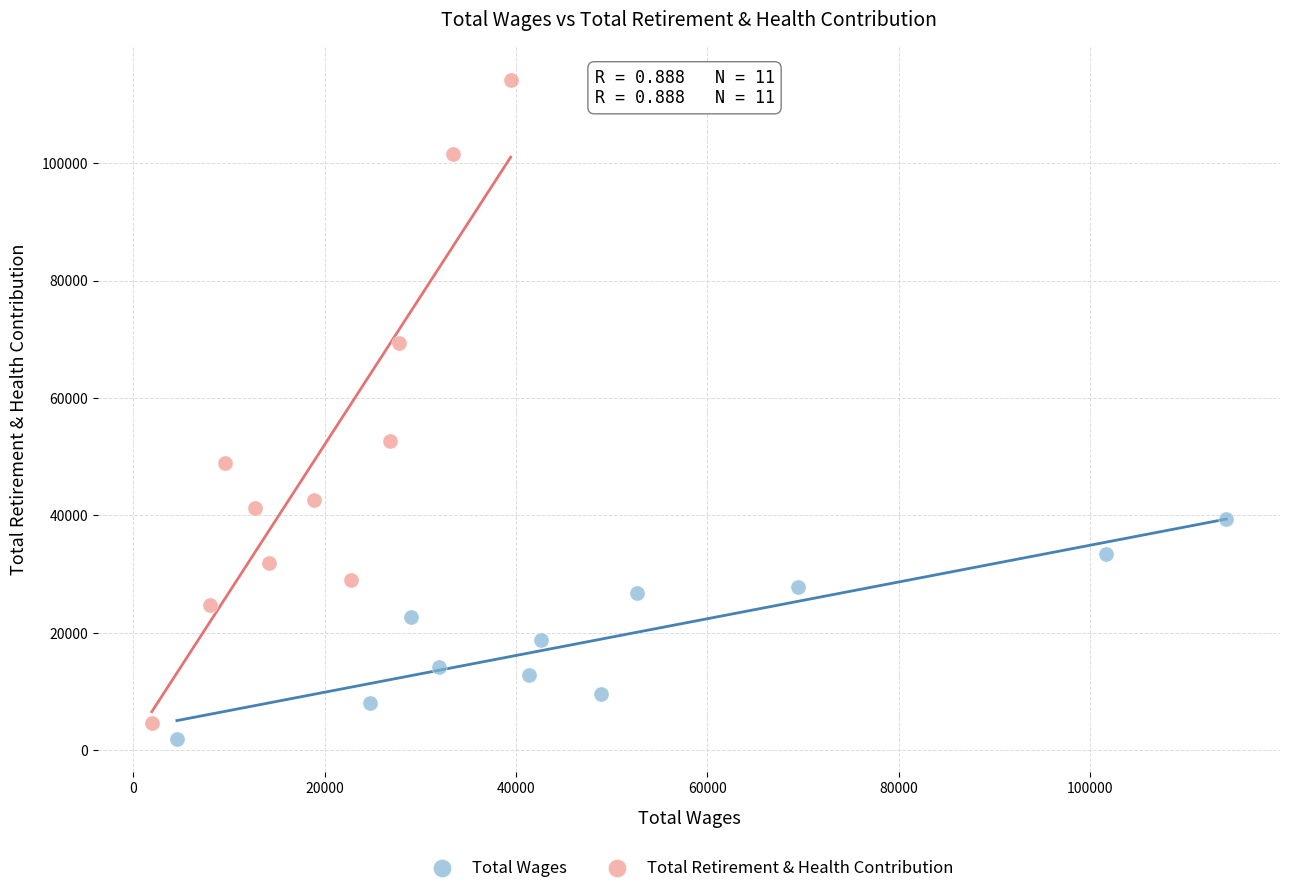

Which series has the widest spread of Y values?

Total Retirement & Health Contribution